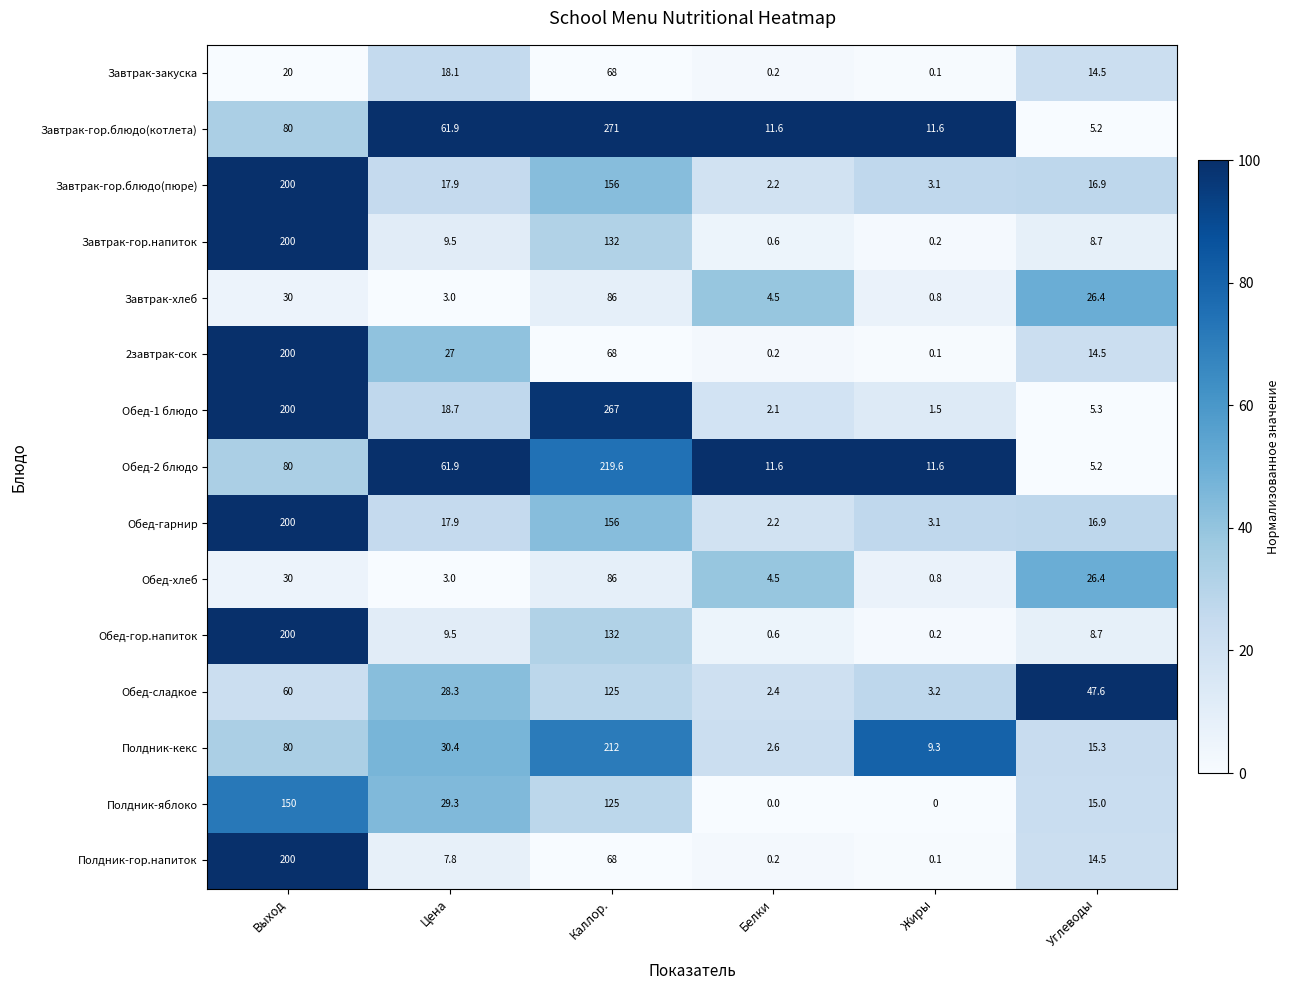

Which series changed the most between Каллор. and Жиры?

Обед-1 блюдо